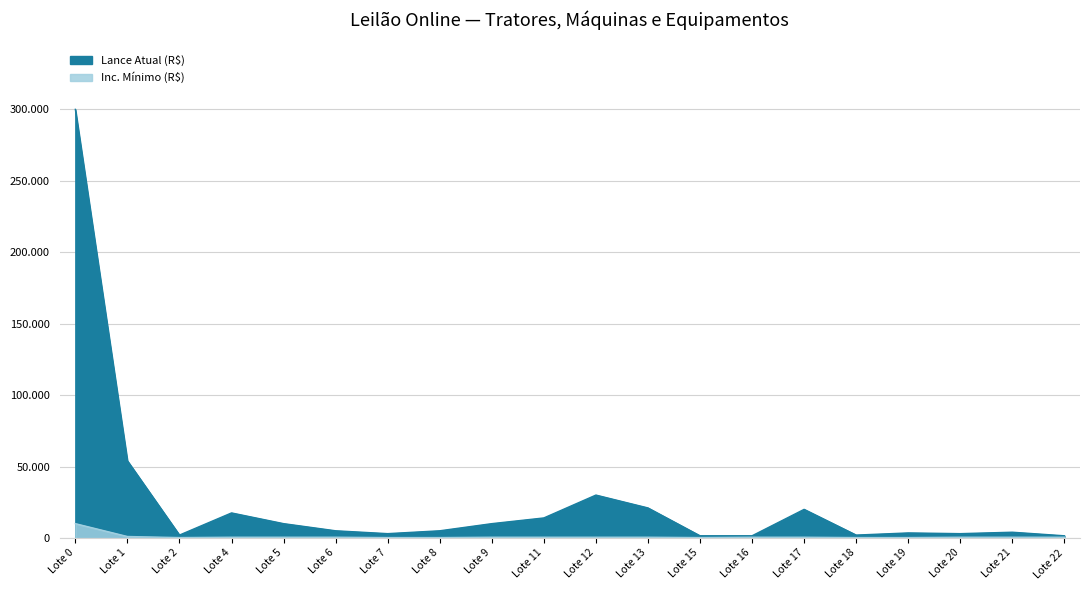

What is the sum of the Inc. Mínimo (R$) values at Lote 16 and Lote 7?

750